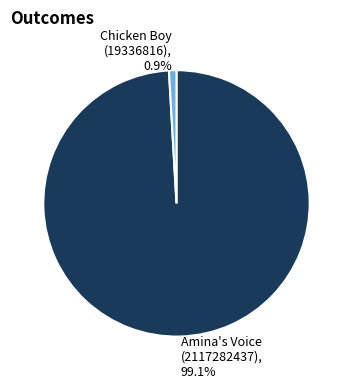

Rank the categories by value from lowest to highest.

Chicken Boy (19336816), Amina's Voice (2117282437)